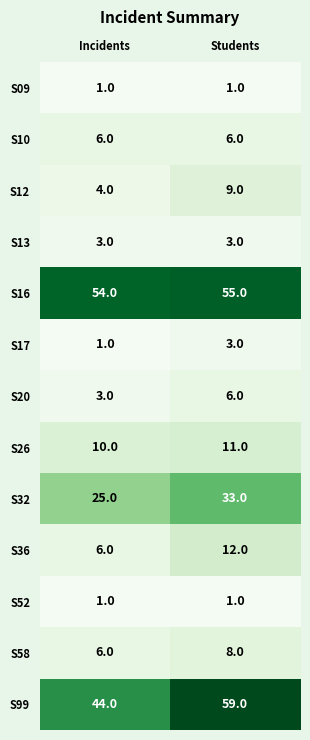

At which category is the sum across all series the highest?

Students